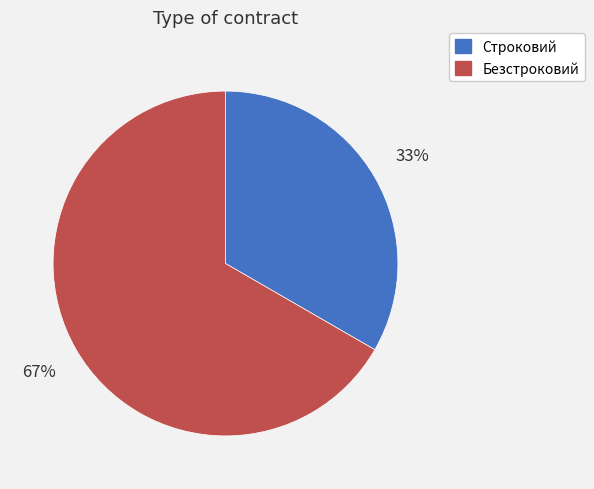

Does Строковий represent more than half of the total?

No